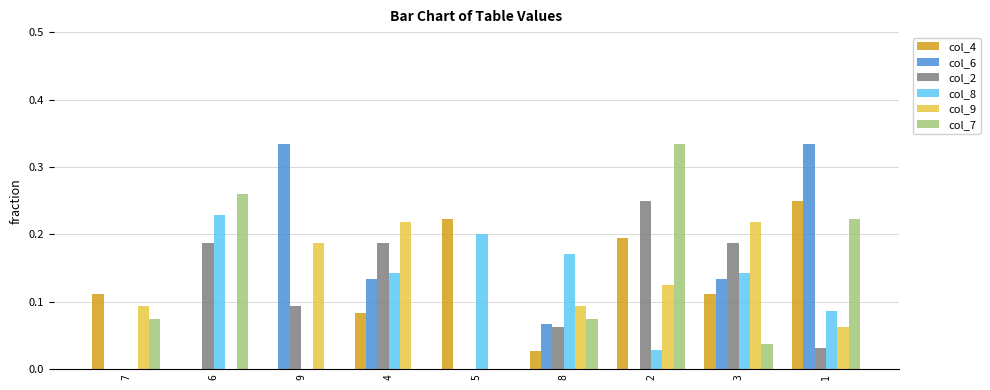

The value of col_8 at 5 is 0.1. True or false?

False